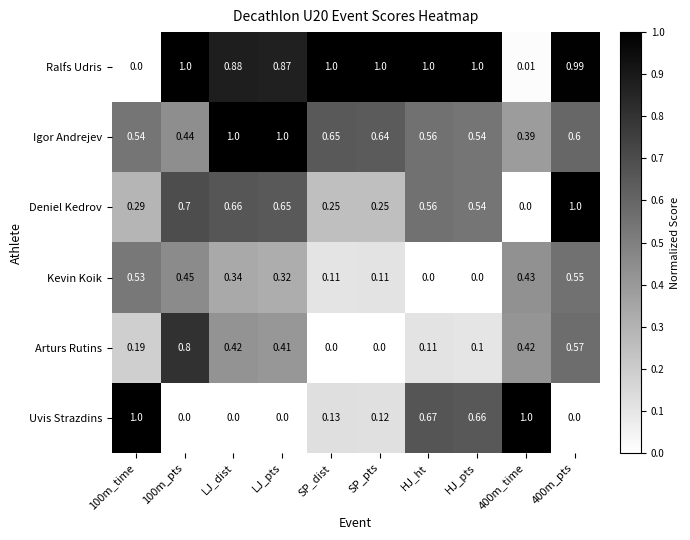

At SP_pts, list the series in order from largest to smallest.

Ralfs Udris, Igor Andrejev, Deniel Kedrov, Uvis Strazdins, Kevin Koik, Arturs Rutins